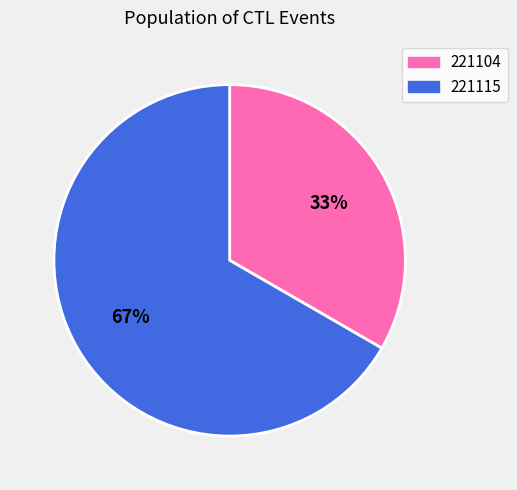

Is the sum of 221104 and 221115 greater than half?

Yes